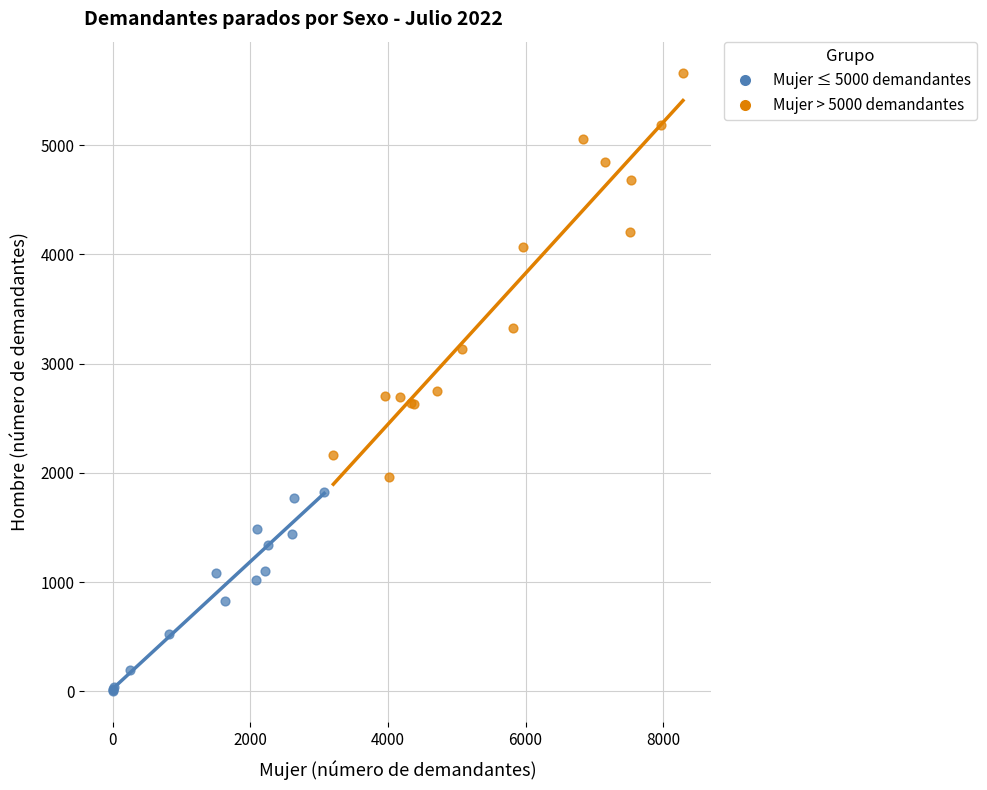

Which series contains the lowest Y value?

Mujer ≤ 5000 demandantes